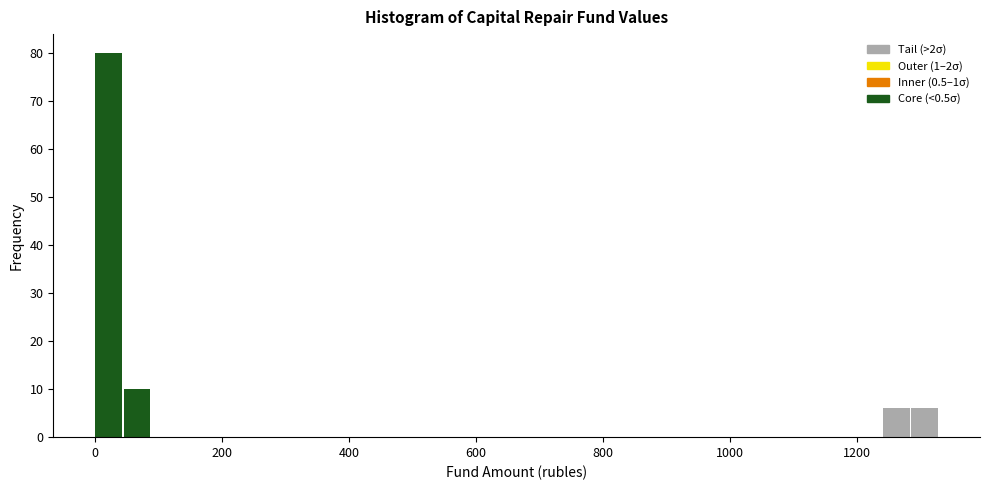

Read against the x-axis, roughly where is the centre of the tallest bar?

20